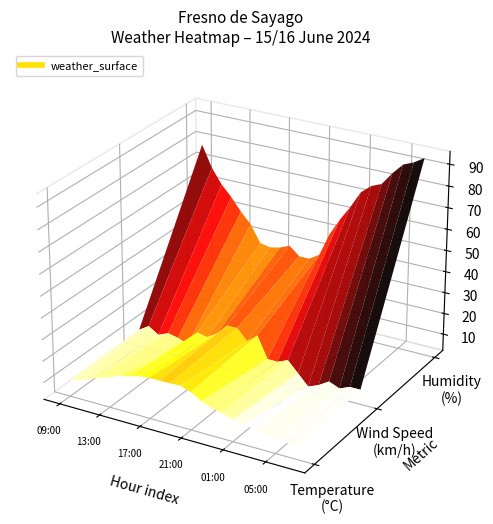

True or false: temperature has a value of 7.2 at 11.

False